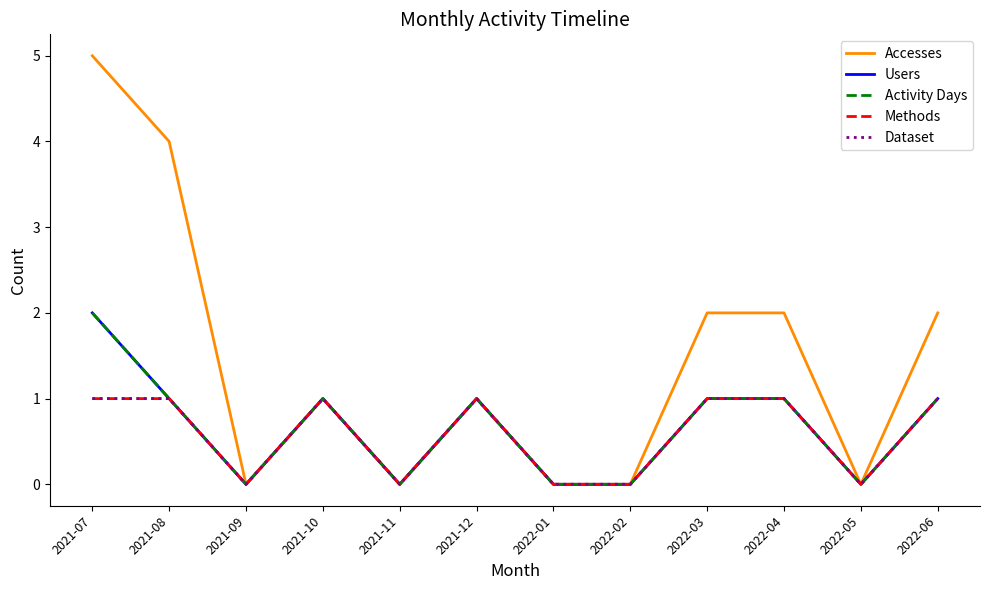

List the series in order of their peak value, lowest first.

Methods, Dataset, Users, Activity Days, Accesses